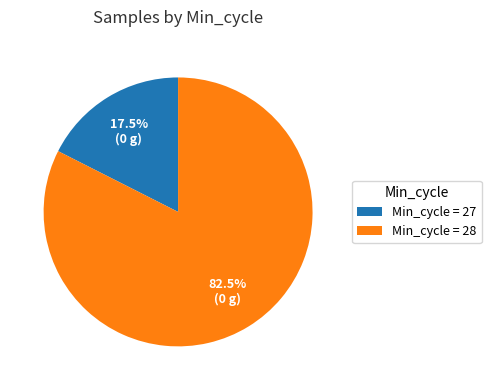

How many slices are in this pie chart?

2